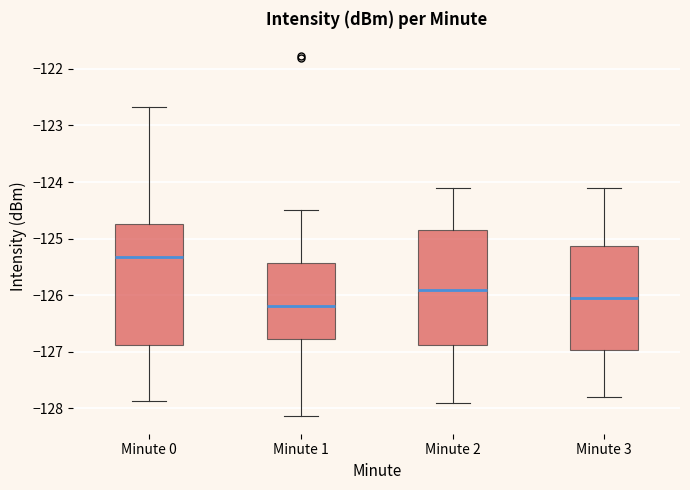

Reading left to right, transcribe this box plot: for each box, give where its median line is, the range the box spans, and where its two whiskers end, as read against the y-axis. The values are not printed on the chart, so give them approximately, as read against the axis.

Minute 0: median -125.3, box -126.9 to -124.7, whiskers -127.9 to -122.7
Minute 1: median -126.2, box -126.8 to -125.4, whiskers -128.1 to -124.5
Minute 2: median -125.9, box -126.9 to -124.8, whiskers -127.9 to -124.1
Minute 3: median -126.0, box -127.0 to -125.1, whiskers -127.8 to -124.1